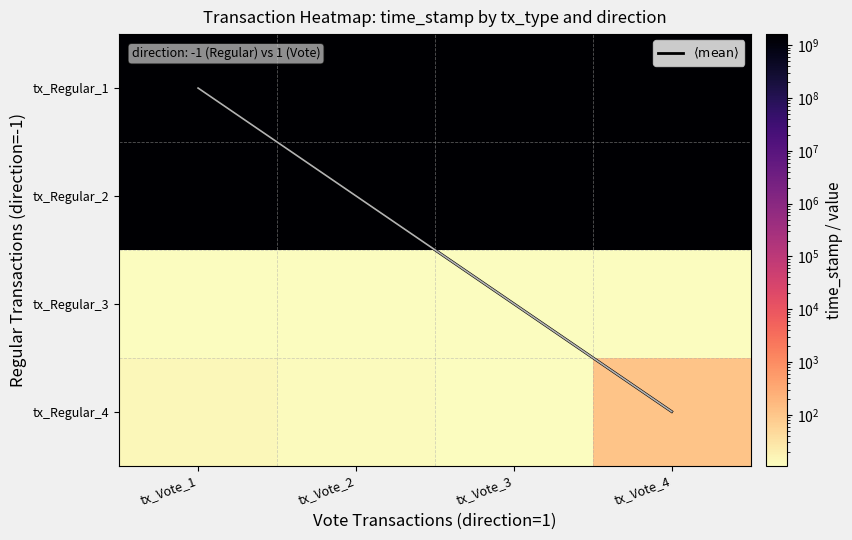

At how many categories does at least one series exceed 1000547074?

4